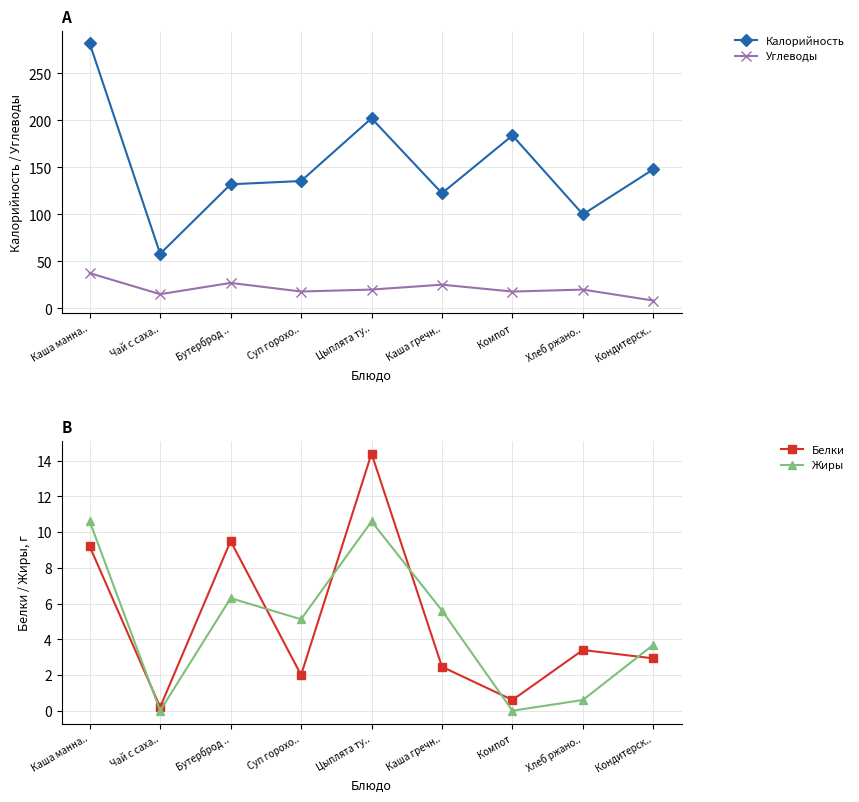

Reading left to right, list all the values displayed in this chart.

Калорийность: 282.0	58.0	132.0	135.5	202.3	122.5	184.0	100.0	148.0
Углеводы: 37.4	15.0	27.0	17.8	19.9	25.1	17.8	19.9	8.2
Белки: 9.2	0.2	9.5	2.0	14.4	2.5	0.6	3.4	2.9
Жиры: 10.6	0.0	6.3	5.1	10.6	5.6	0.0	0.6	3.7